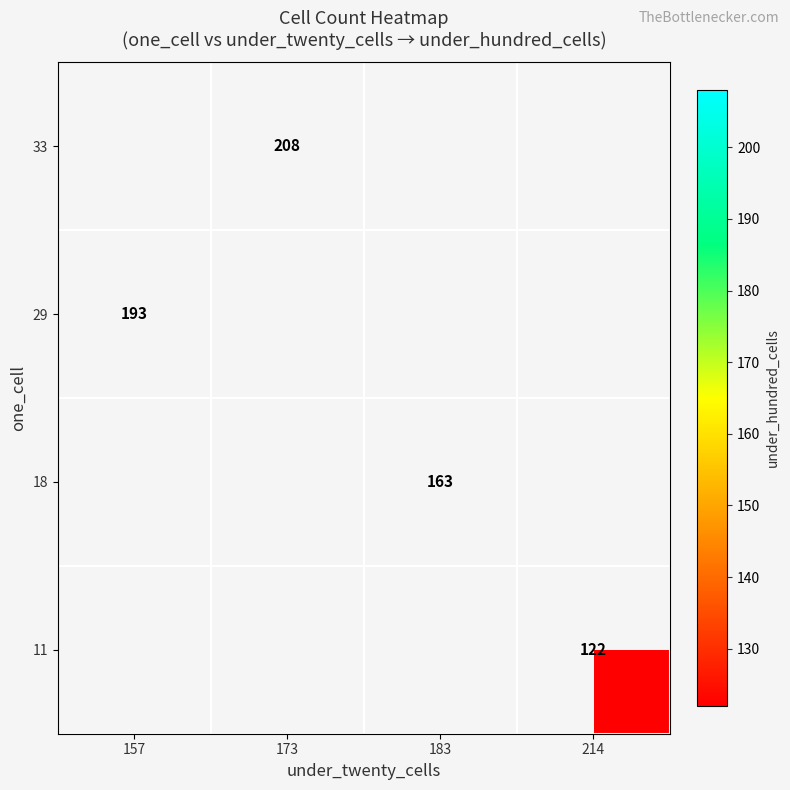

Is it true that 11 equals 51 at 214?

False